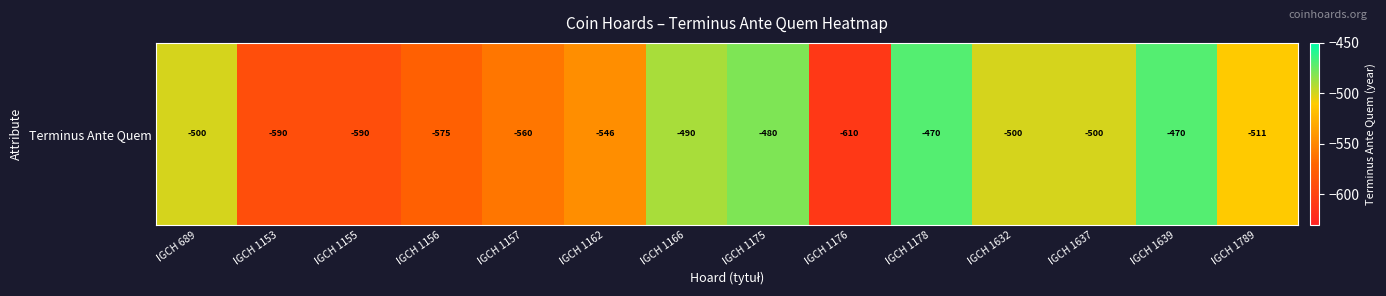

What is the sum of the values at IGCH 1153 and IGCH 1637?

-1090